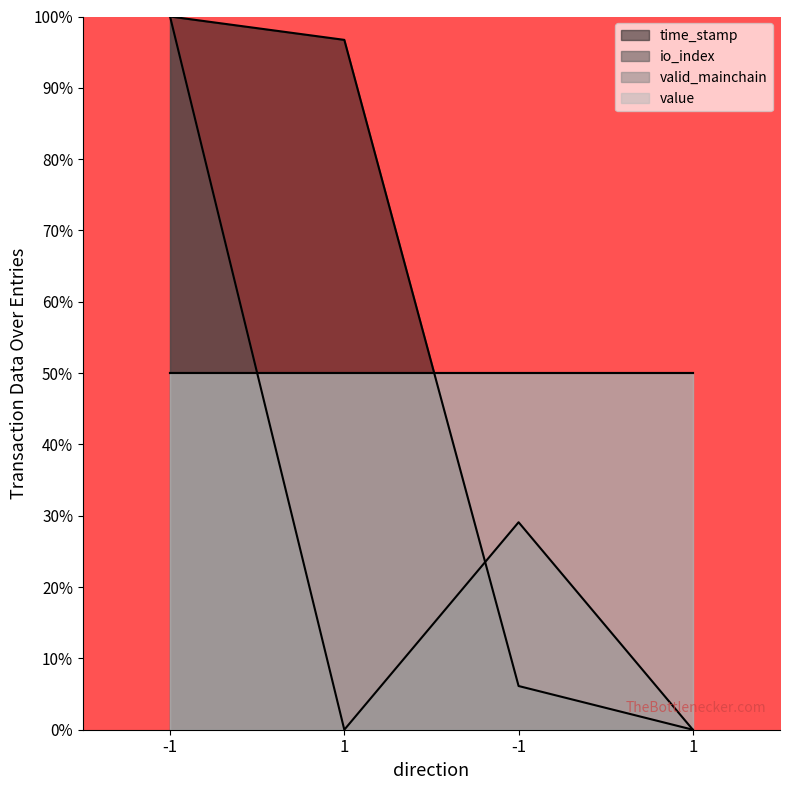

What is the label of the 4th point from the left?

1